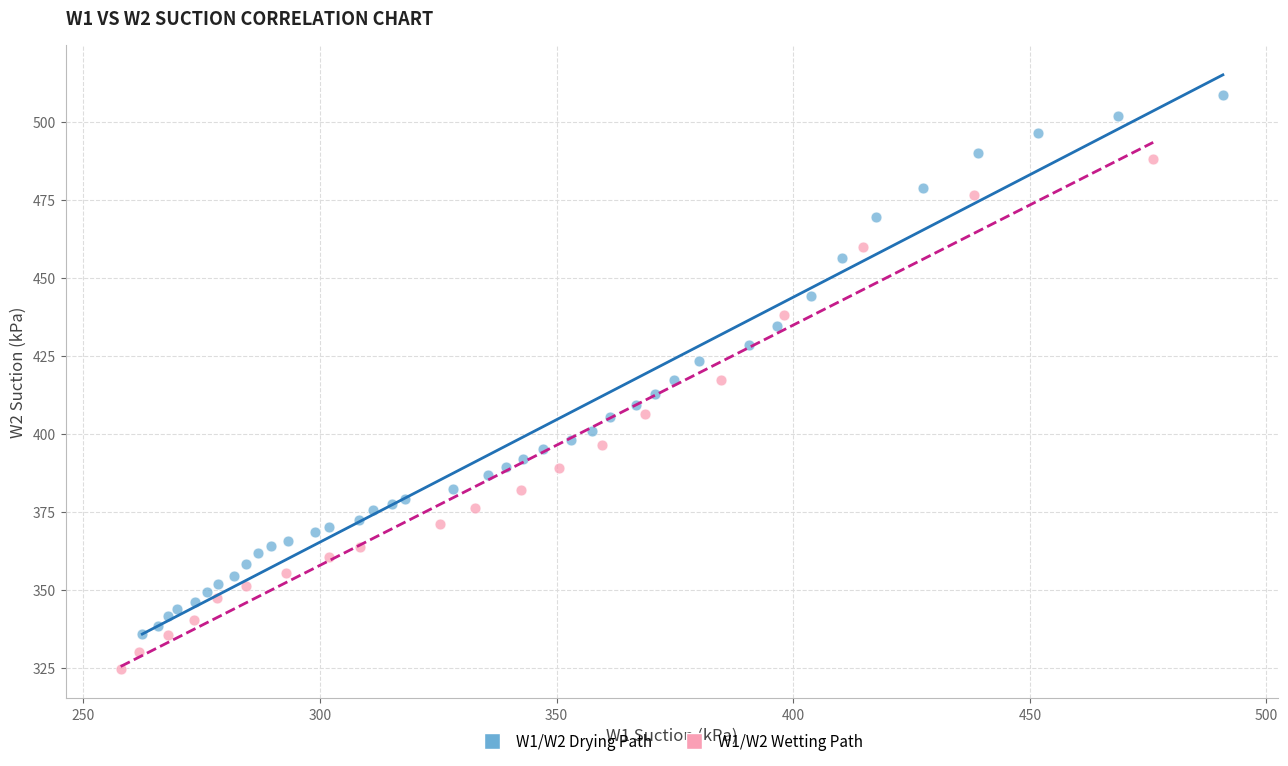

Which series has the largest Y range (max minus min)?

W1/W2 Drying Path